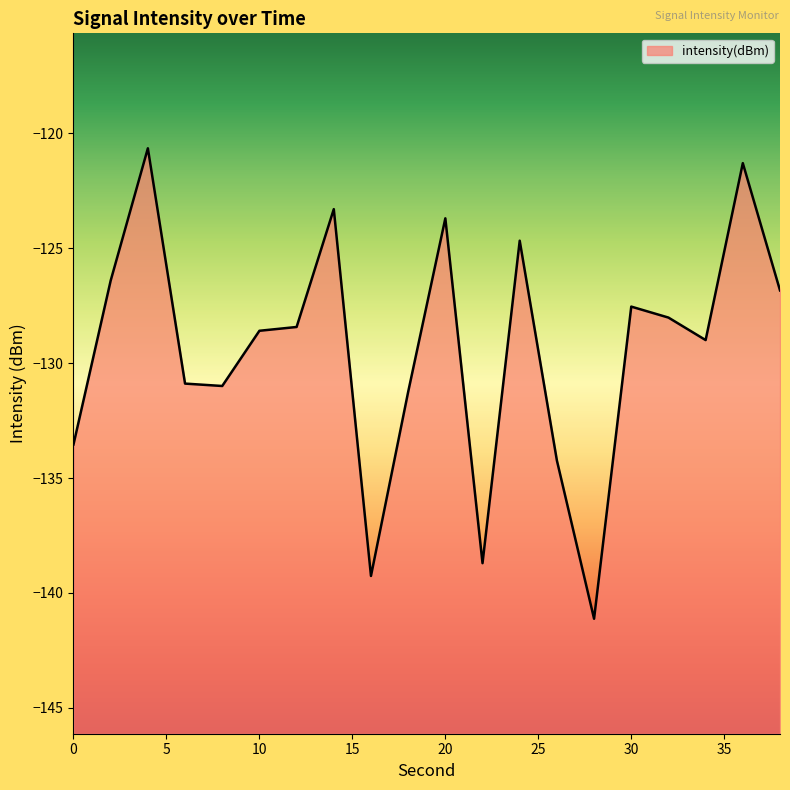

The chart shows a value of -198.0 at 20. True or false?

False